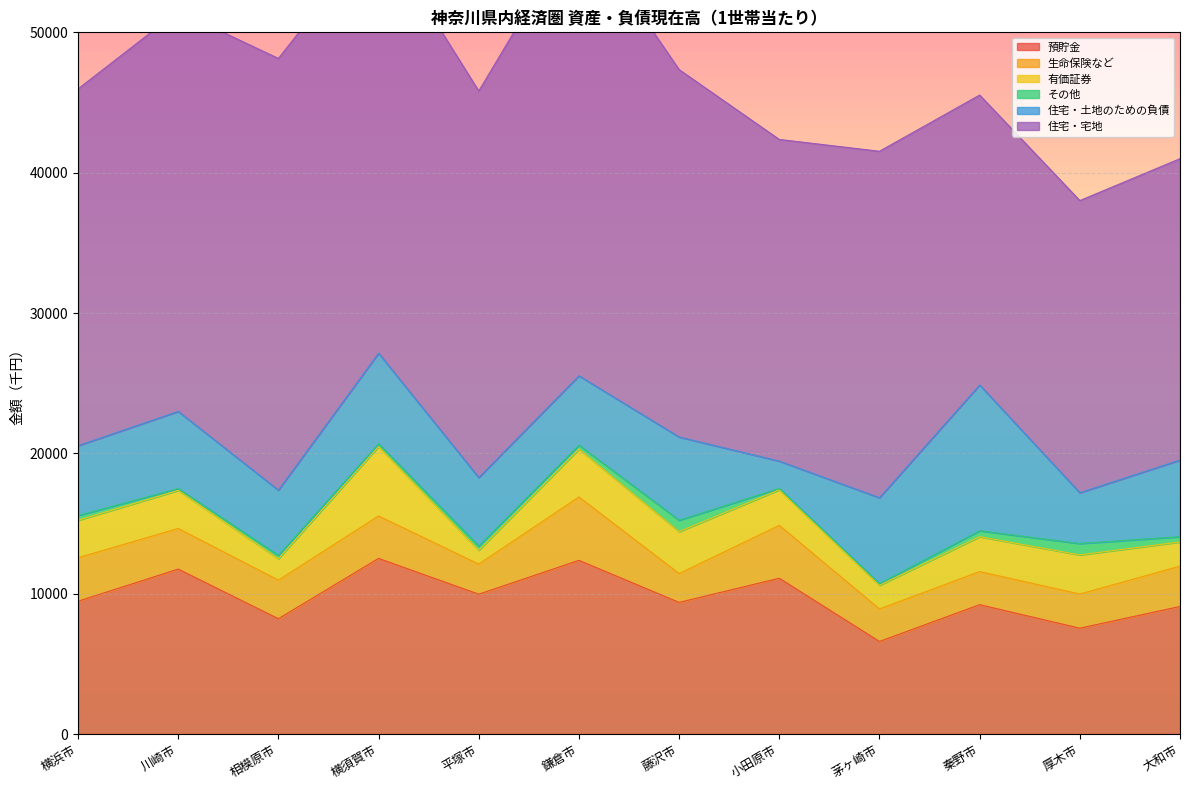

What value does the 生命保険など series have at 厚木市?

2435